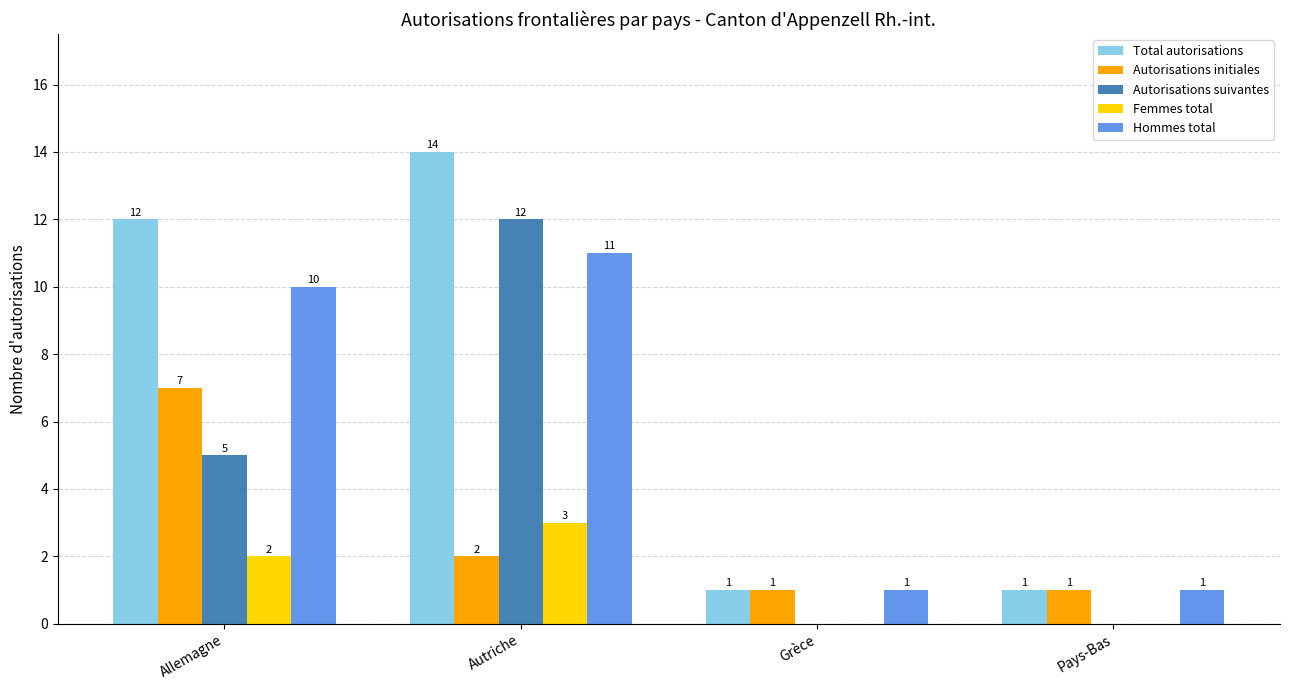

What is the sum of the Total autorisations values at Pays-Bas and Allemagne?

13